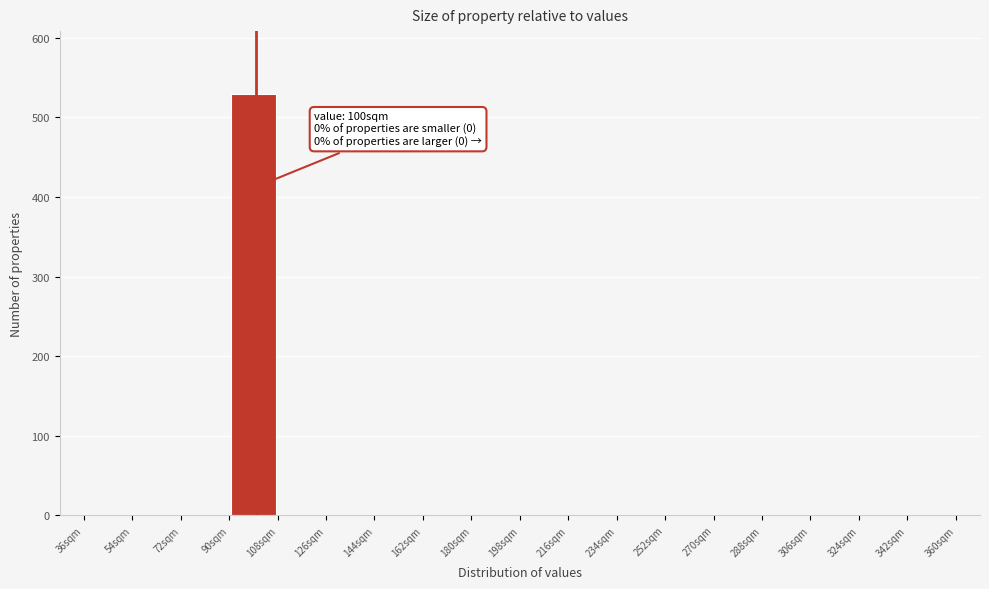

Which range on the x-axis has the tallest bar?

90 to 108